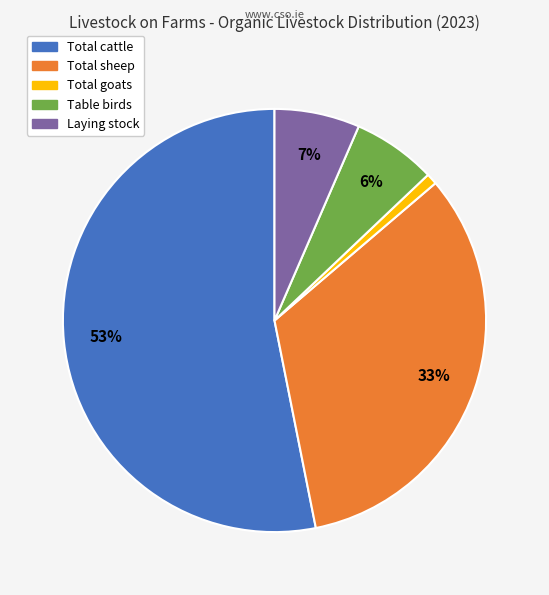

Does any single category account for the majority?

Yes